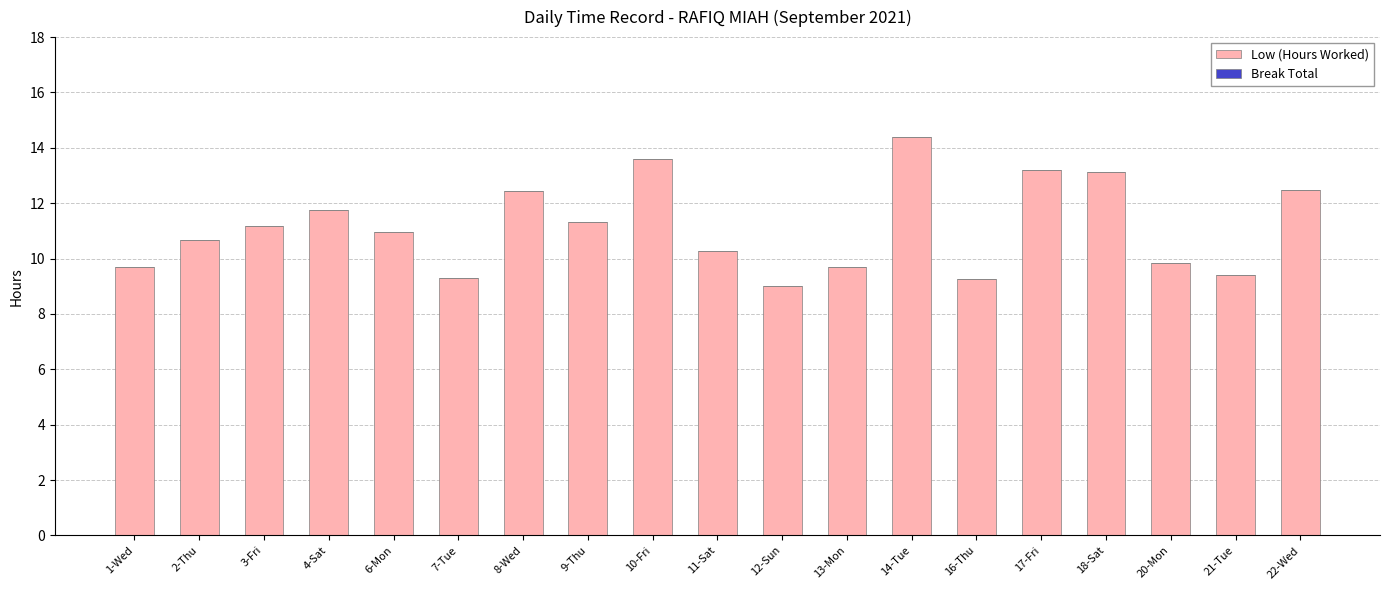

What is the ratio of the value at 14-Tue to the value at 12-Sun?

1.6